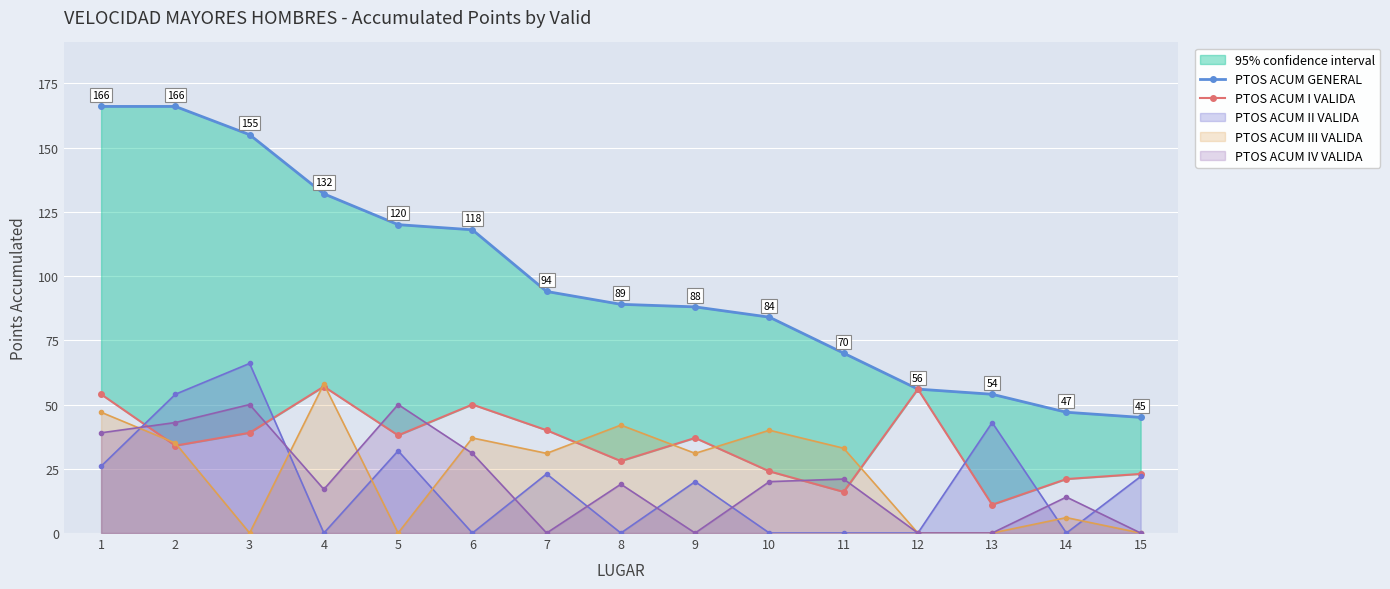

How many data points does each series have?

15